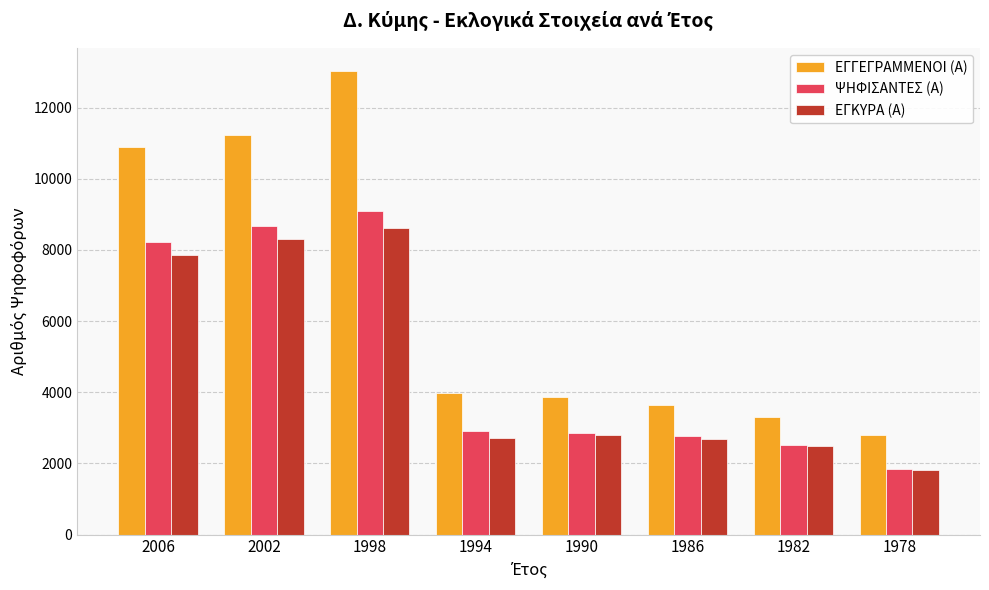

The ΕΓΚΥΡΑ (Α) series shows 2704 at 1994. True or false?

True